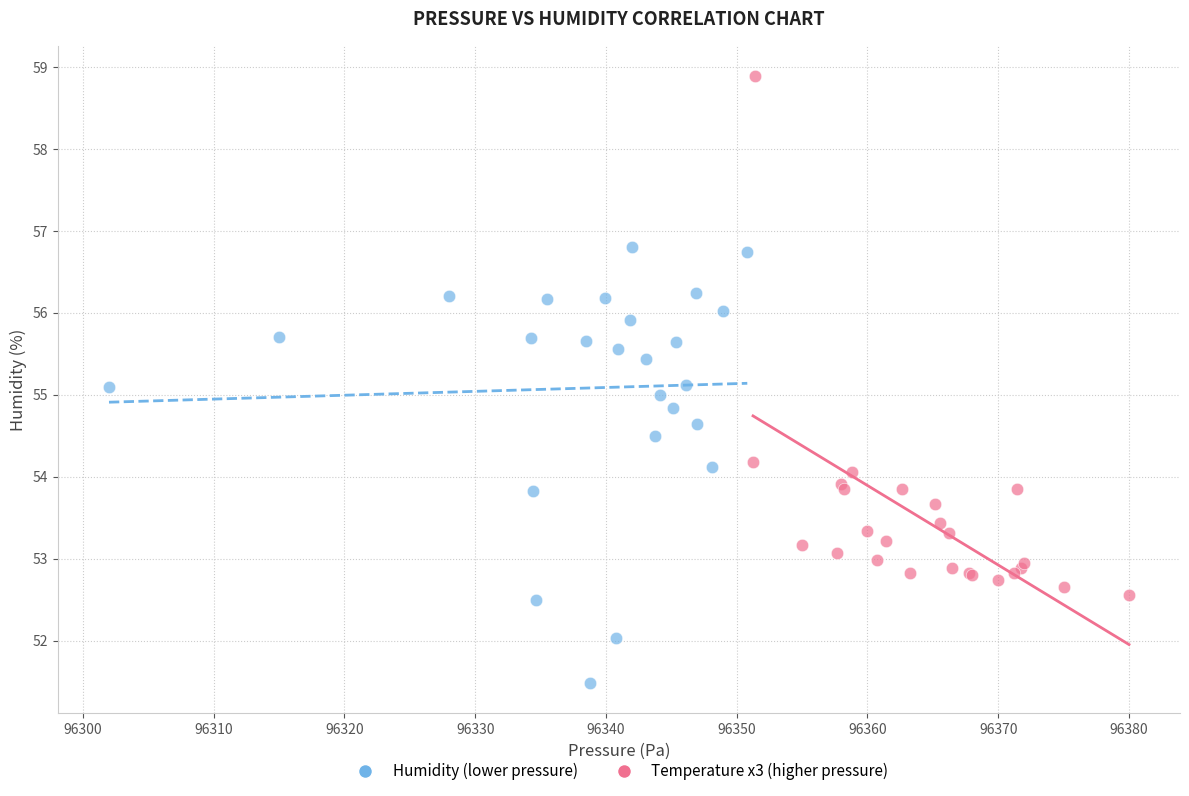

Which series contains the highest Y value?

Temperature x3 (higher pressure)